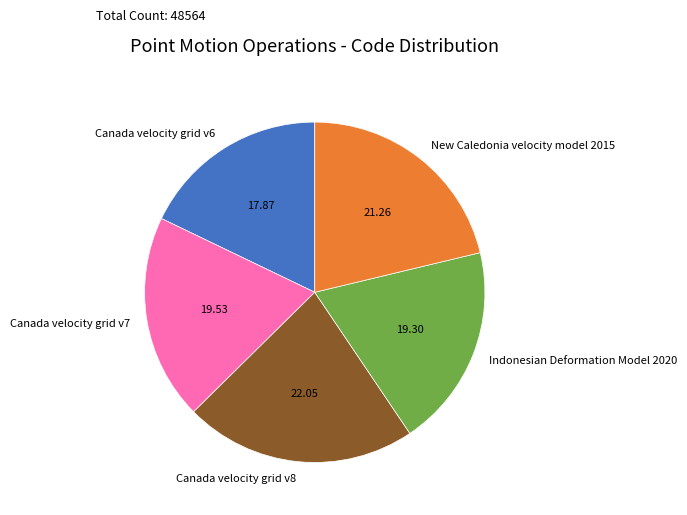

Approximately how many times larger is the value at Canada velocity grid v7 compared to Canada velocity grid v6?

1.1